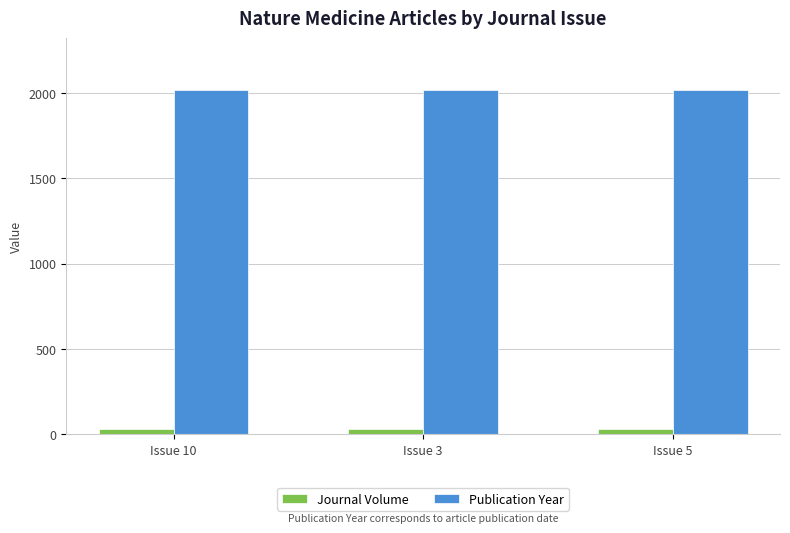

How many series are shown in this chart?

2